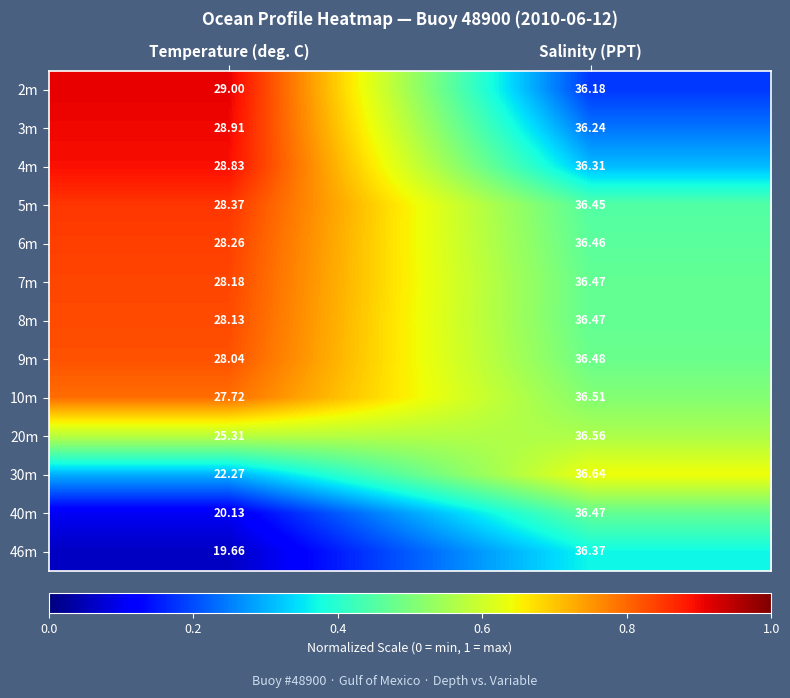

At Temperature (deg. C), list the series in order from smallest to largest.

46m, 40m, 30m, 20m, 10m, 9m, 8m, 7m, 6m, 5m, 4m, 3m, 2m